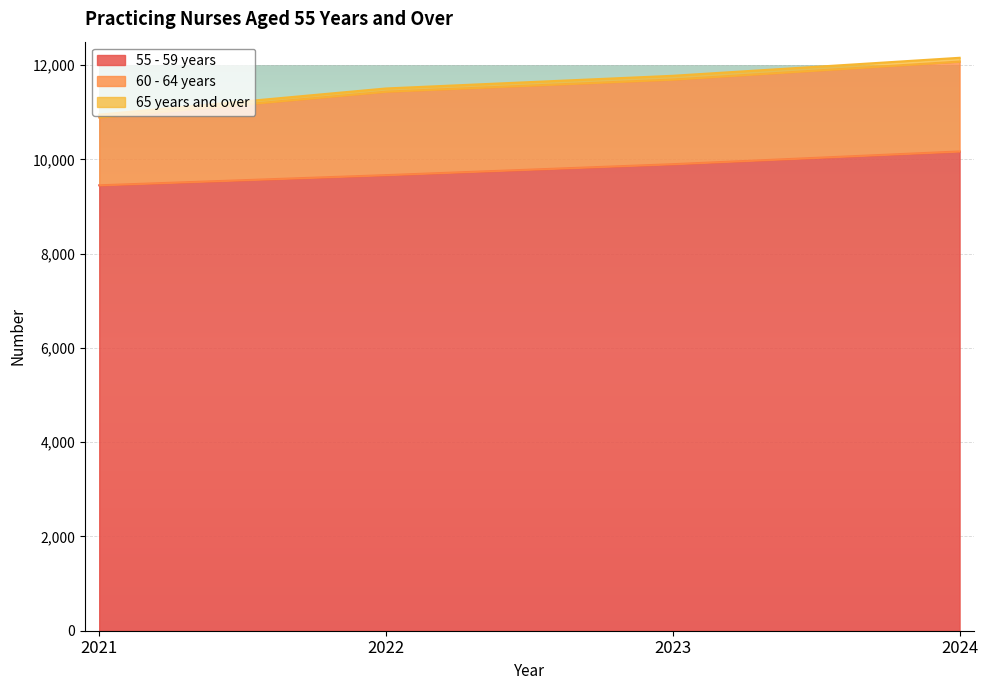

Reading left to right, extract all data points from this chart.

55 - 59 years: 2021=9452	2022=9668	2023=9900	2024=10170
60 - 64 years: 2021=1440	2022=1771	2023=1796	2024=1908
65 years and over: 2021=60	2022=68	2023=80	2024=80